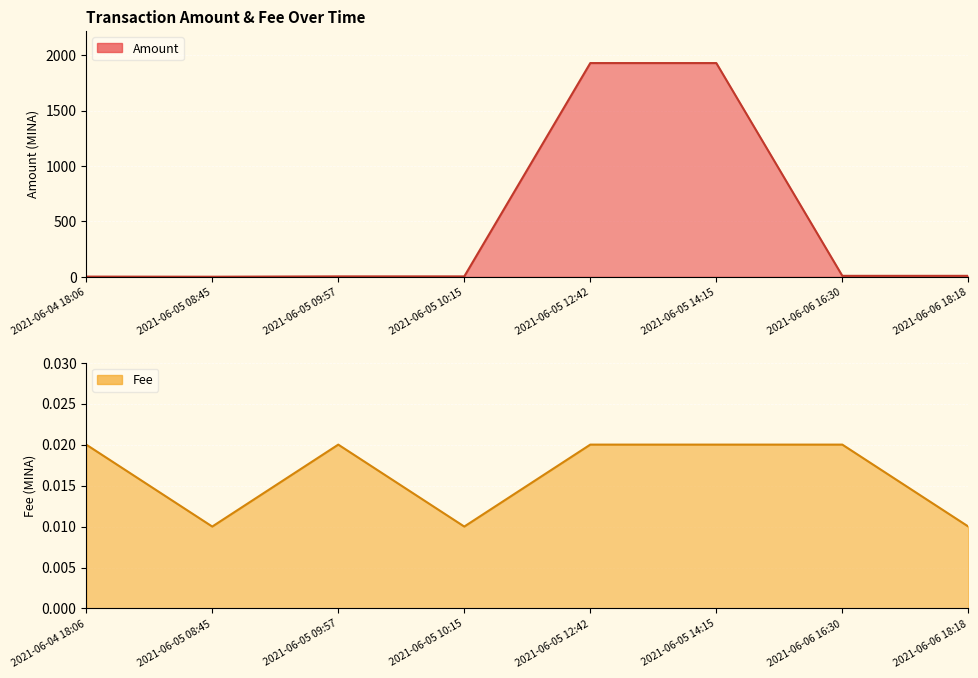

In Amount, how many points are higher than both neighbors (excluding endpoints)?

2